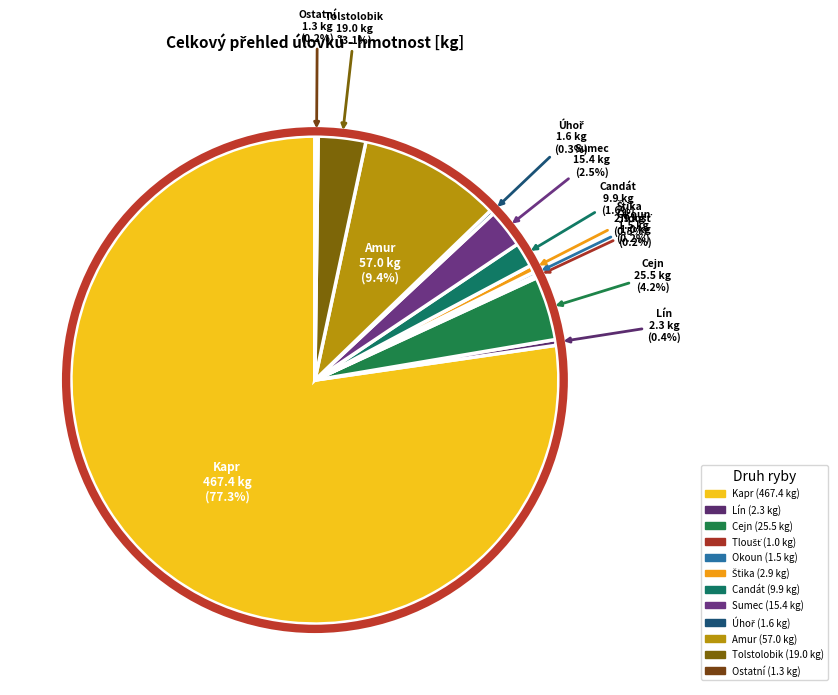

What portion of the pie excludes Lín?

99.6%